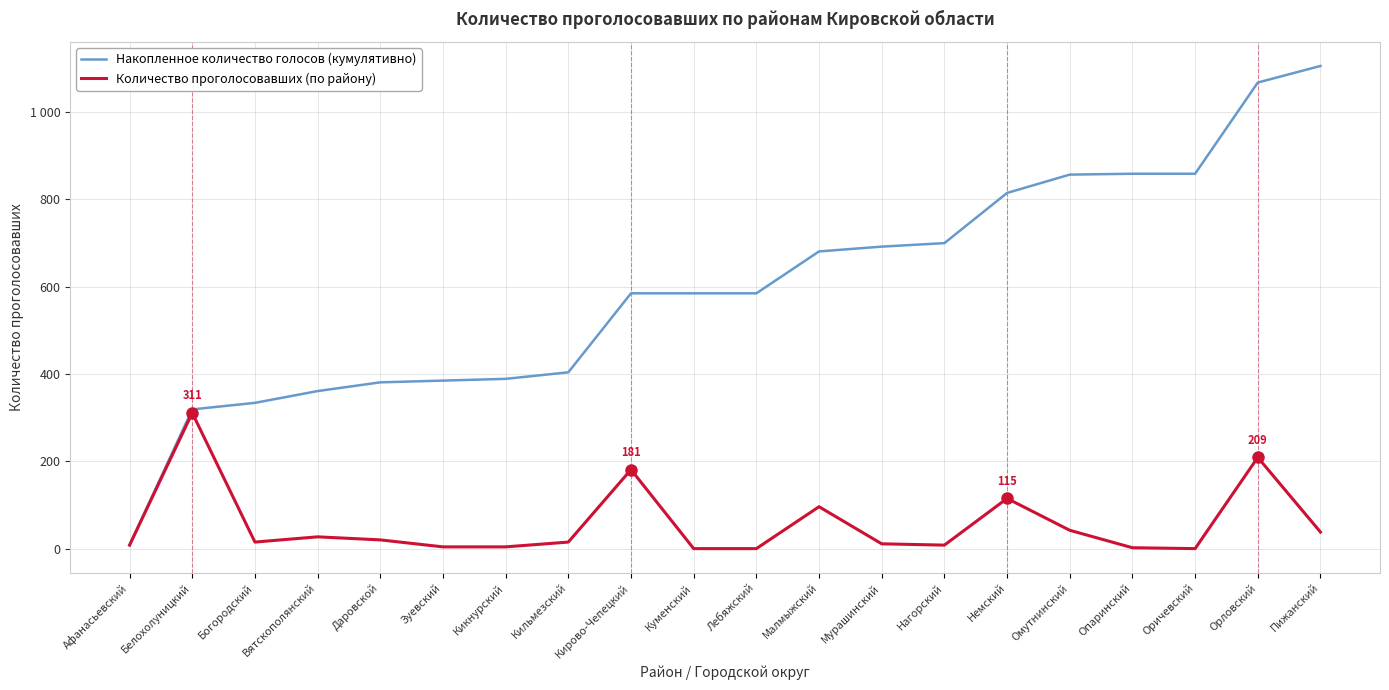

Which series has the widest spread of values?

Накопленное количество голосов (кумулятивно)